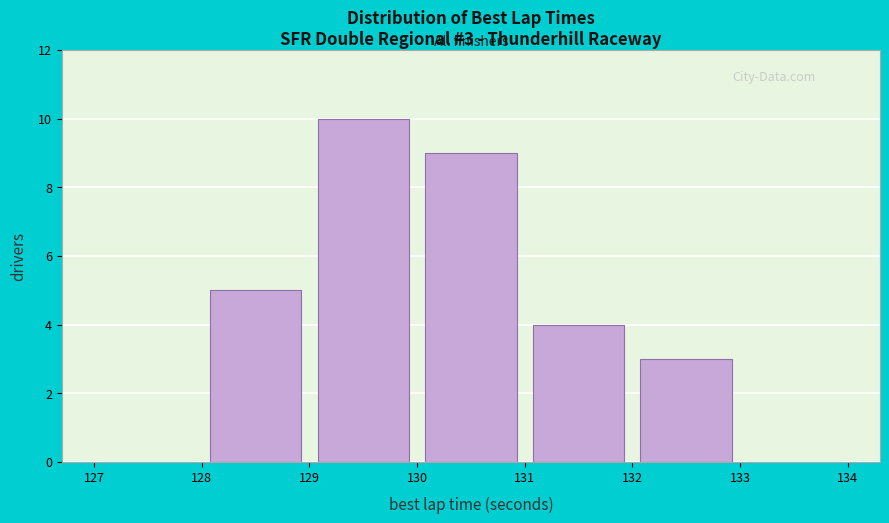

Which range on the x-axis has the tallest bar?

129 to 130